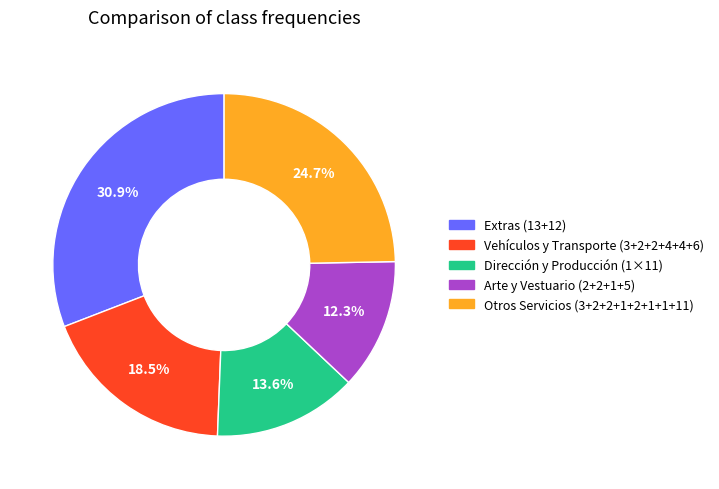

How many slices are in this pie chart?

5